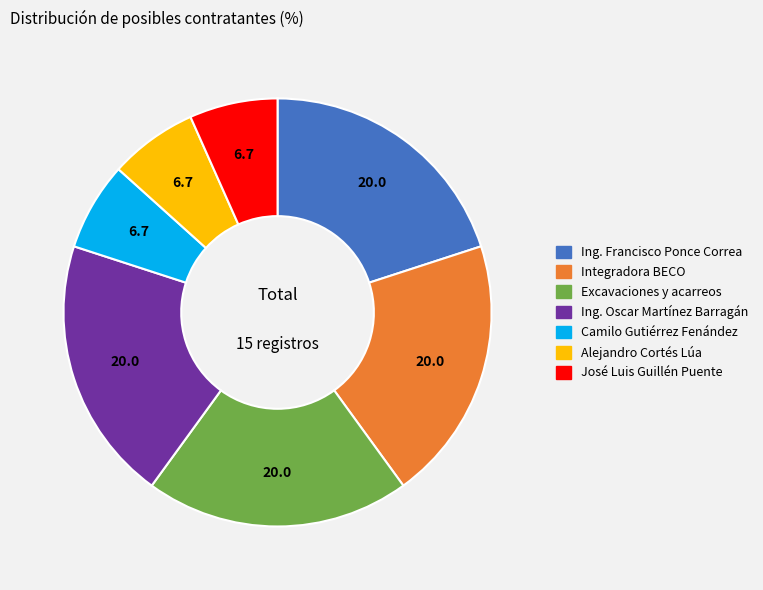

Is there a majority slice in this chart?

No